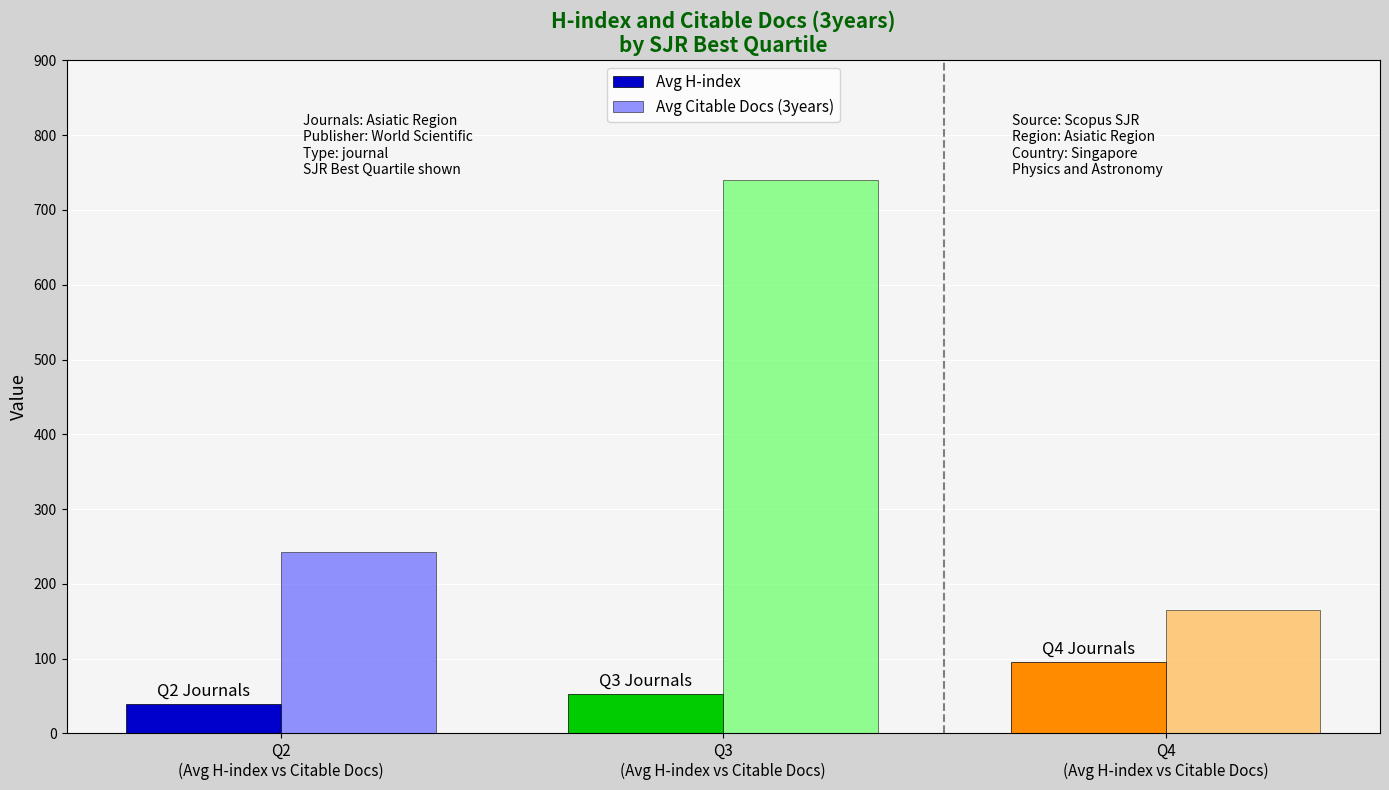

Which series has the widest spread of values?

Avg Citable Docs (3years)